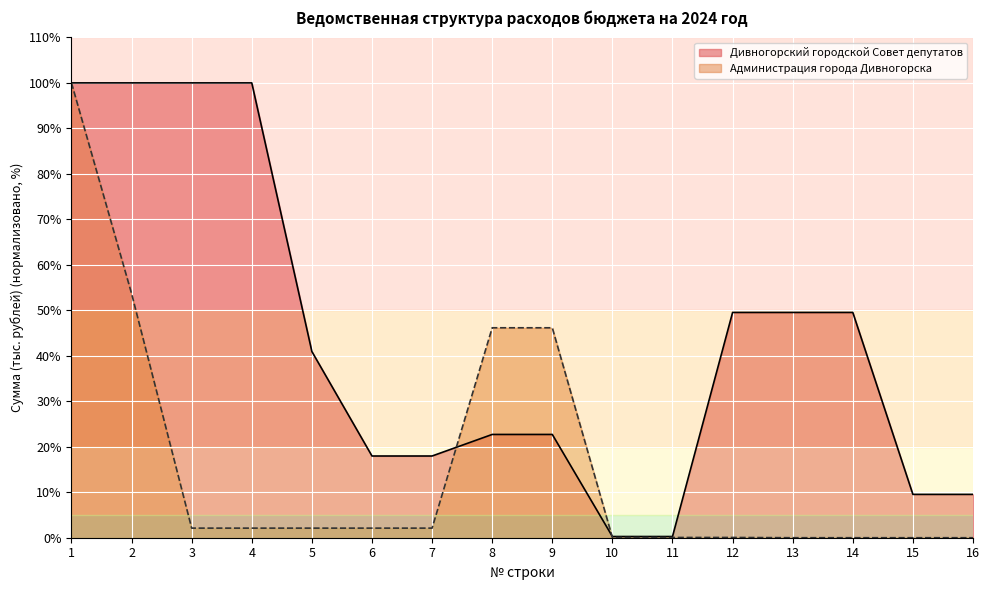

Rank the series at 12 from lowest to highest value.

Администрация города Дивногорска, Дивногорский городской Совет депутатов